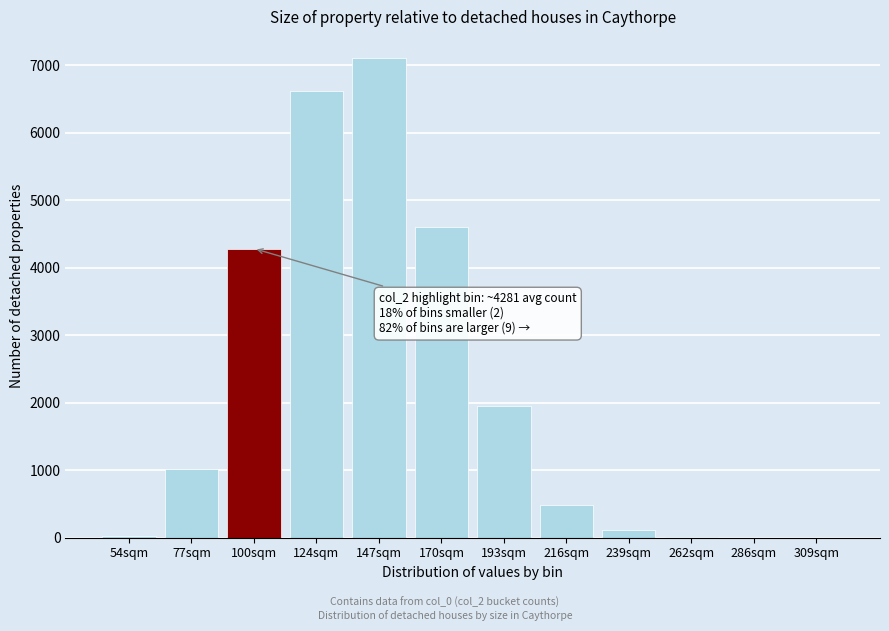

At which label is the value closest to 3551?

100sqm